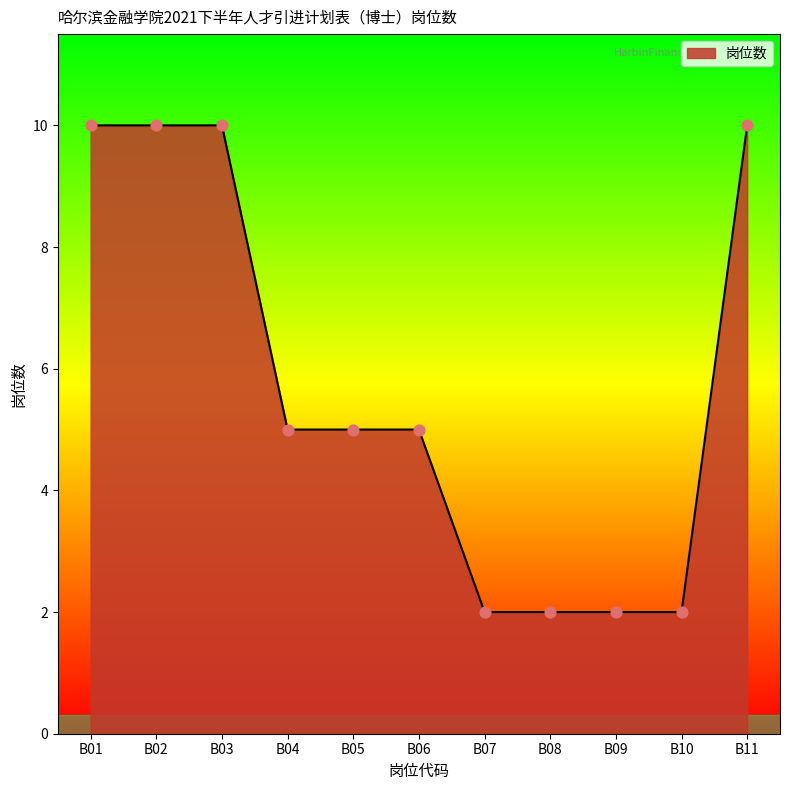

Approximately how many times larger is the value at B02 compared to B06?

2.0